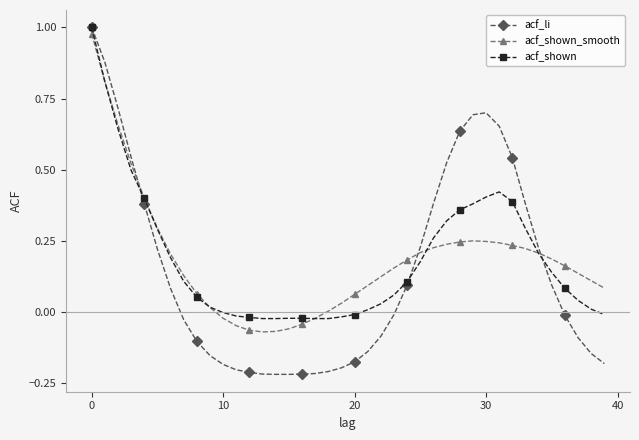

Which series has the largest range (max minus min)?

acf_li